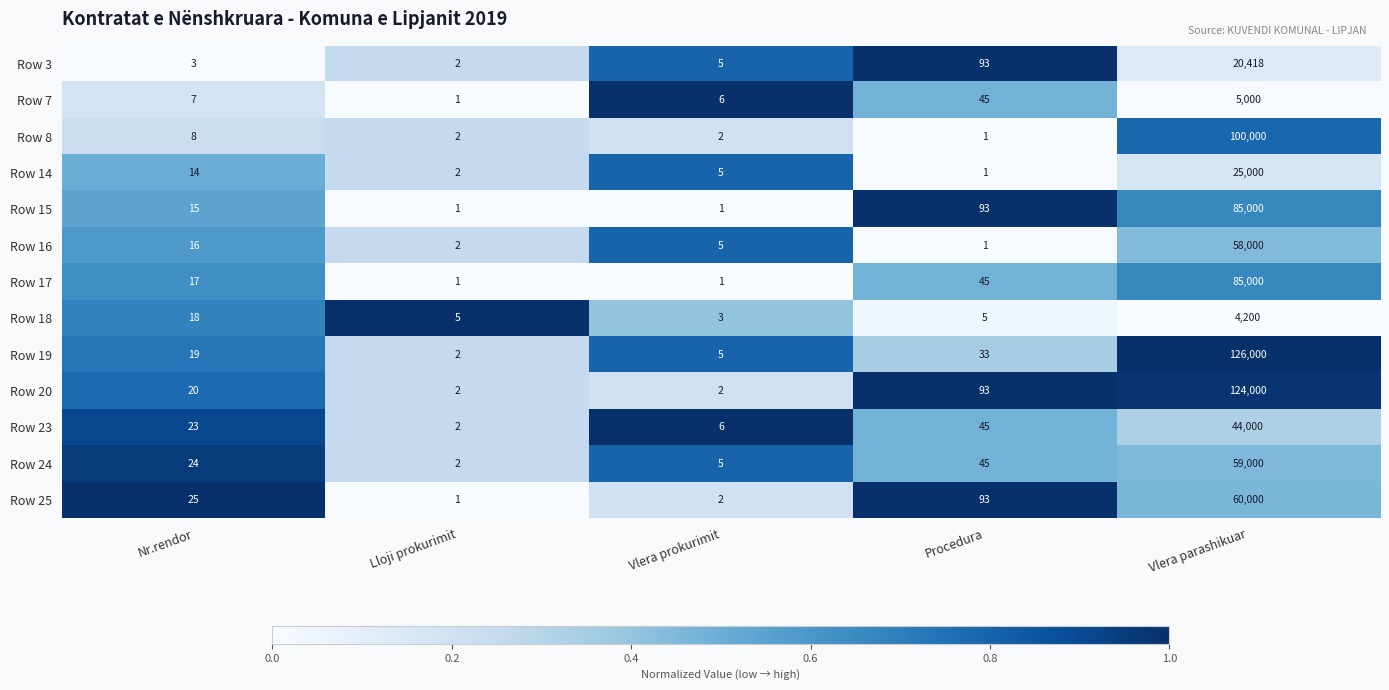

What is the difference between the Row 18 values at Vlera parashikuar and Lloji prokurimit?

4195